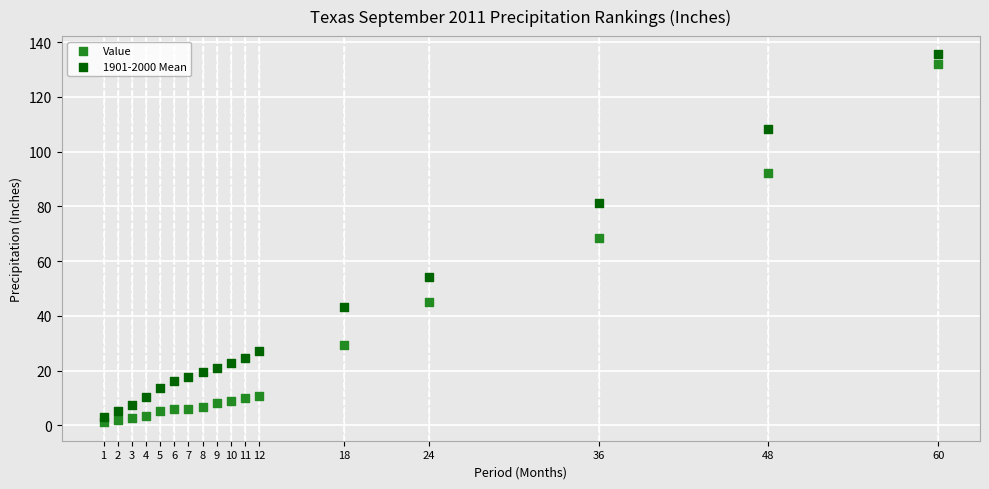

Across all data points, what is the range of Y values (max minus min)?

134.4